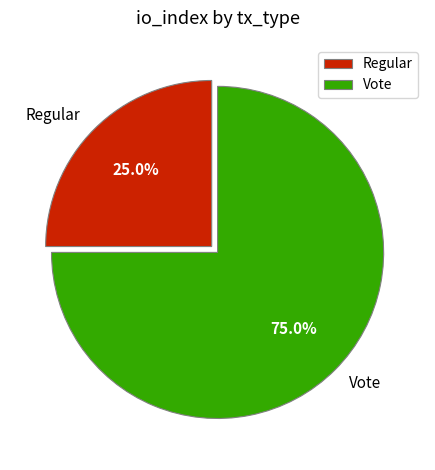

To the nearest percent, what is the combined percentage of Vote and Regular?

100%